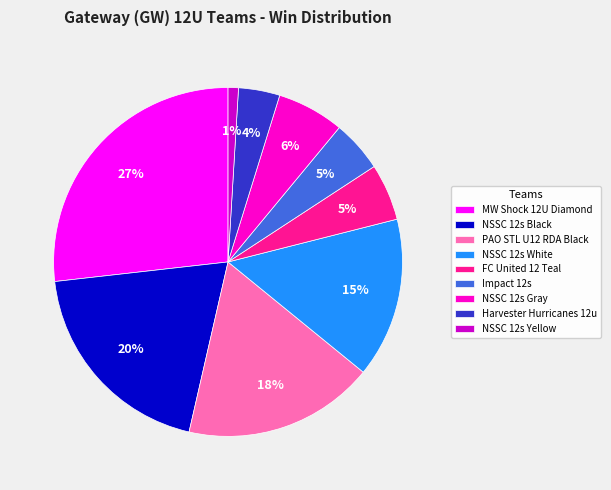

True or false: NSSC 12s Black accounts for 20% of the total.

True